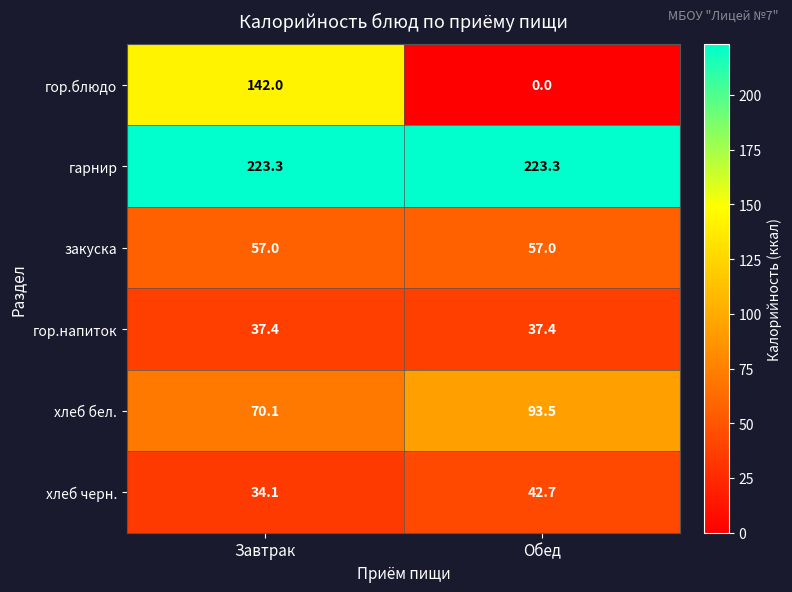

The гарнир series shows 68.9 at Завтрак. True or false?

False